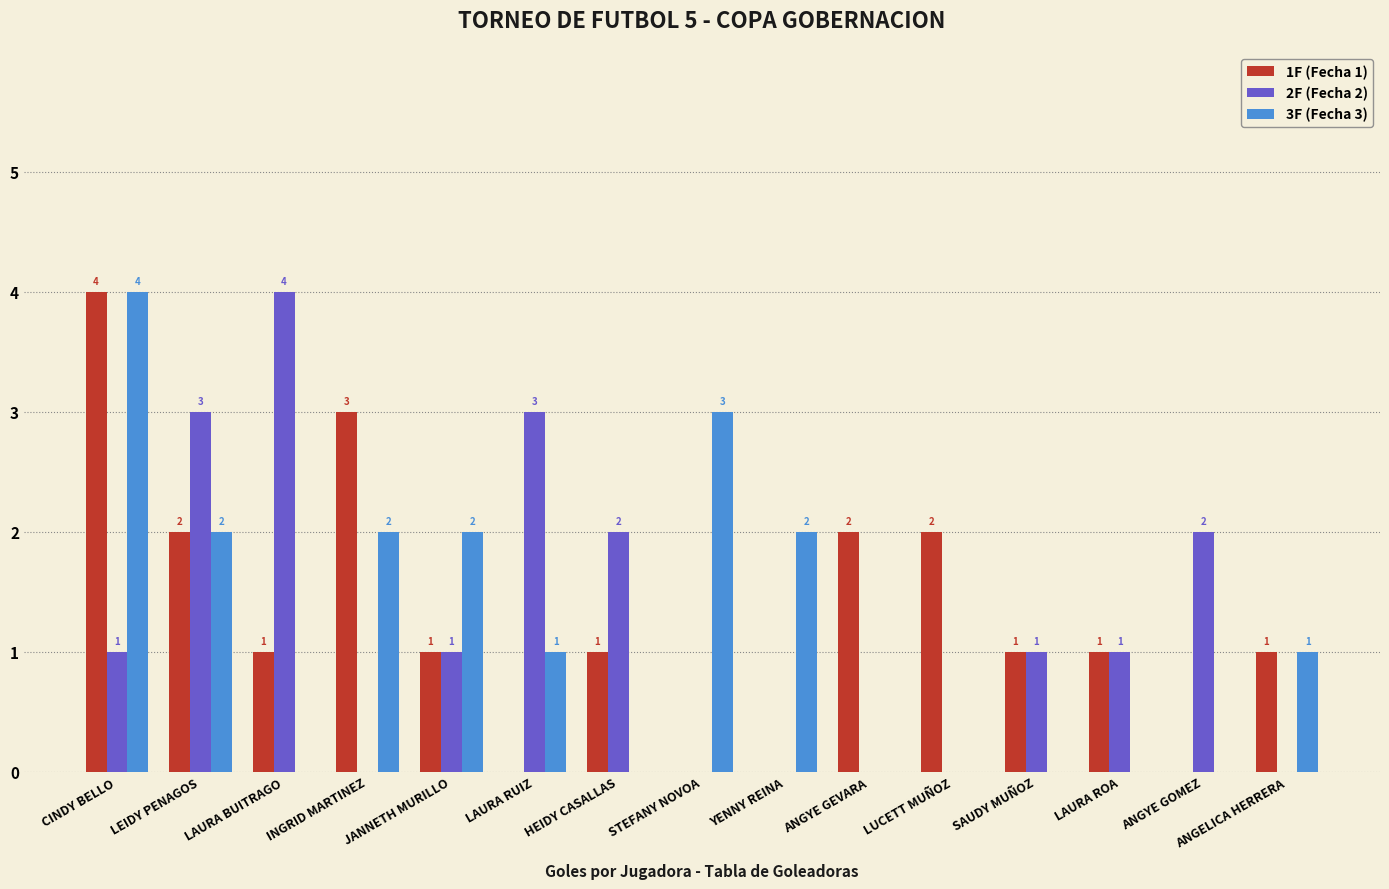

What is the greatest value displayed?

4